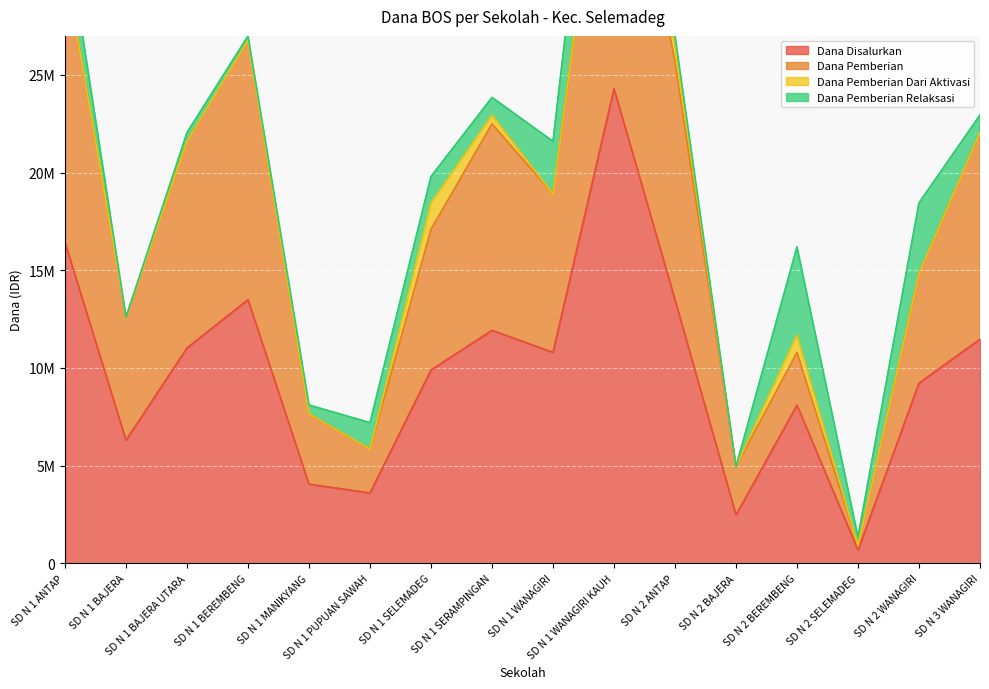

What value does the Dana Pemberian series have at SD N 2 BAJERA?

4950000